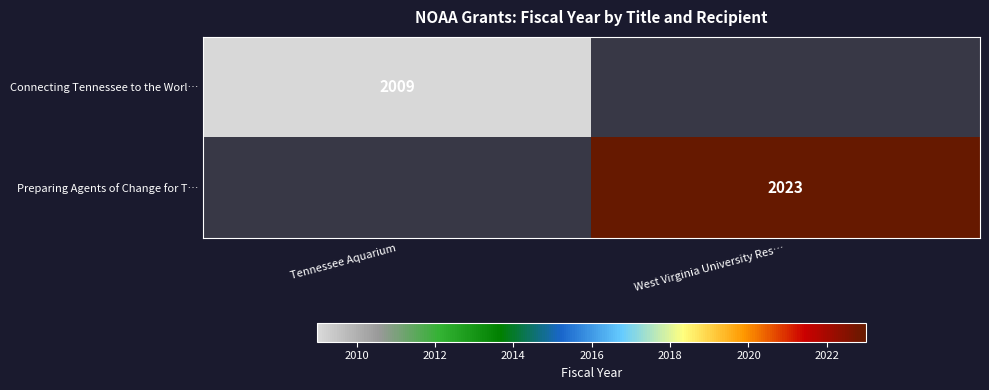

Is it true that Preparing Agents of Change for T… equals 926 at West Virginia University Res…?

False